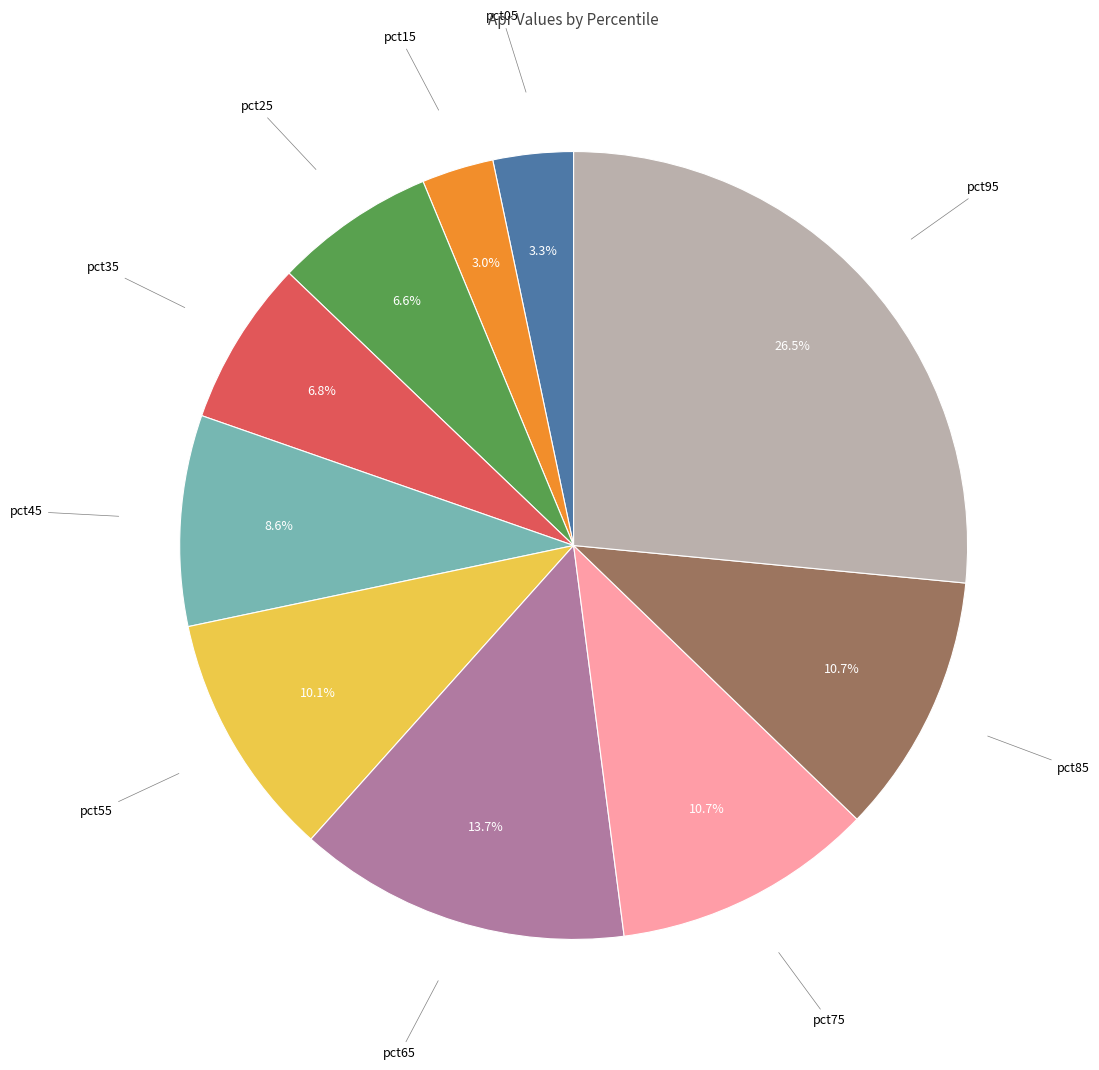

How many segments does this pie chart have?

10